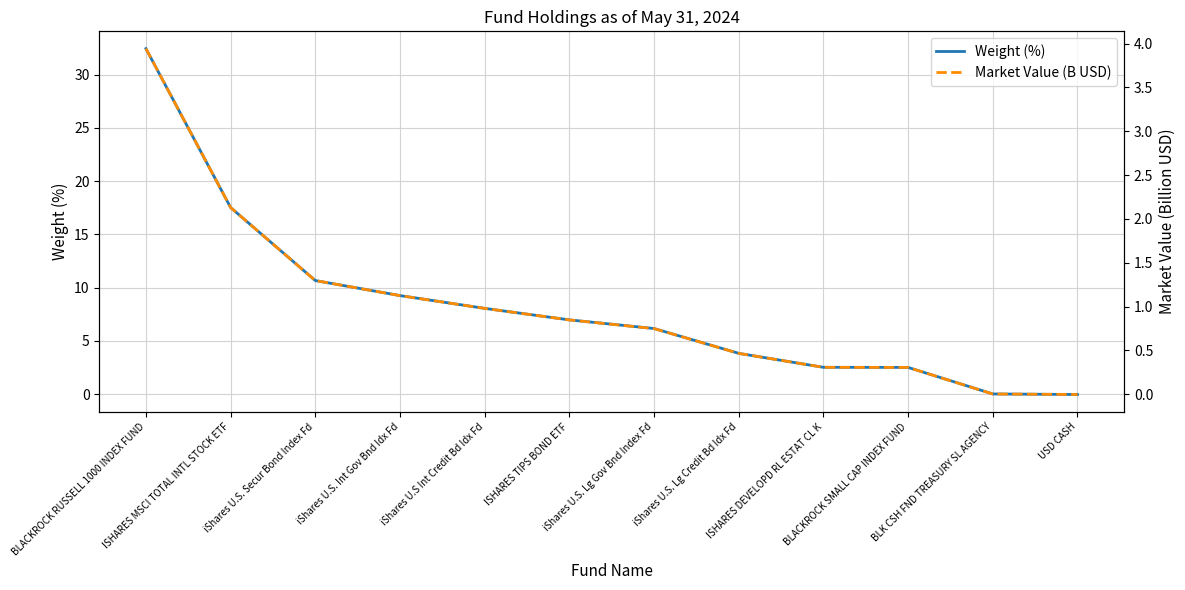

The Market Value (B USD) series shows 0.1 at BLACKROCK SMALL CAP INDEX FUND. True or false?

False